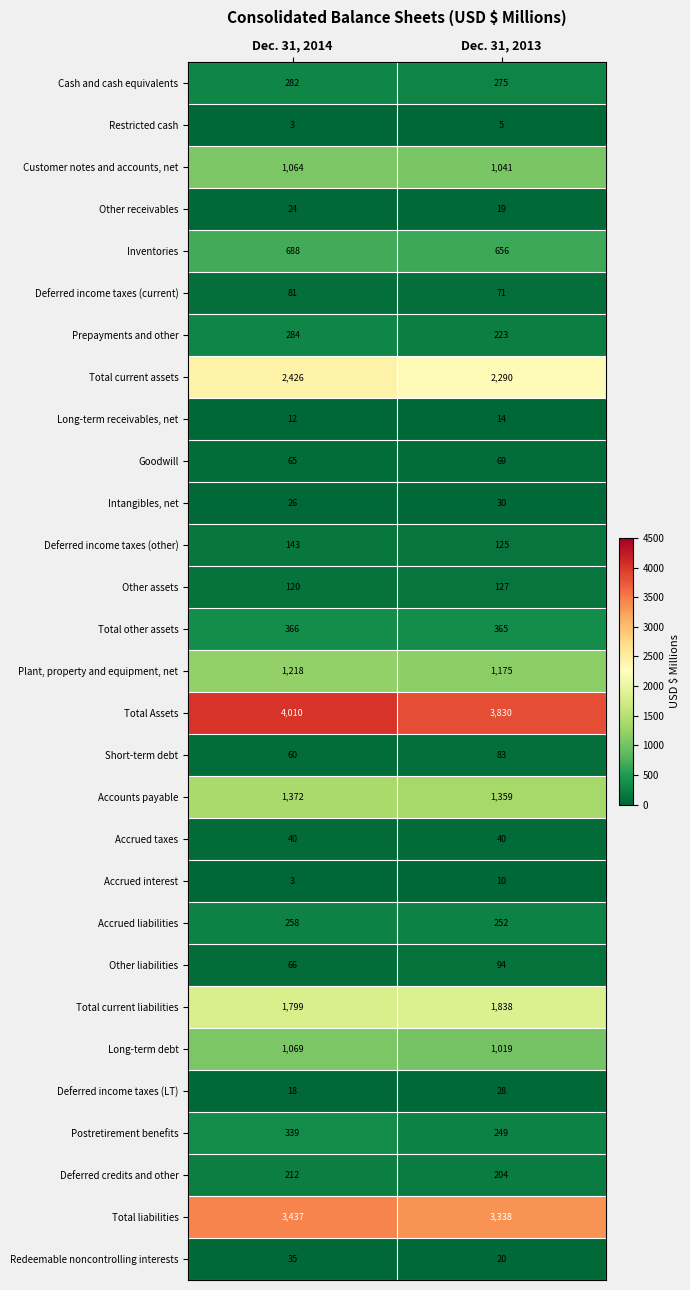

Which series has the widest spread of values?

Total Assets